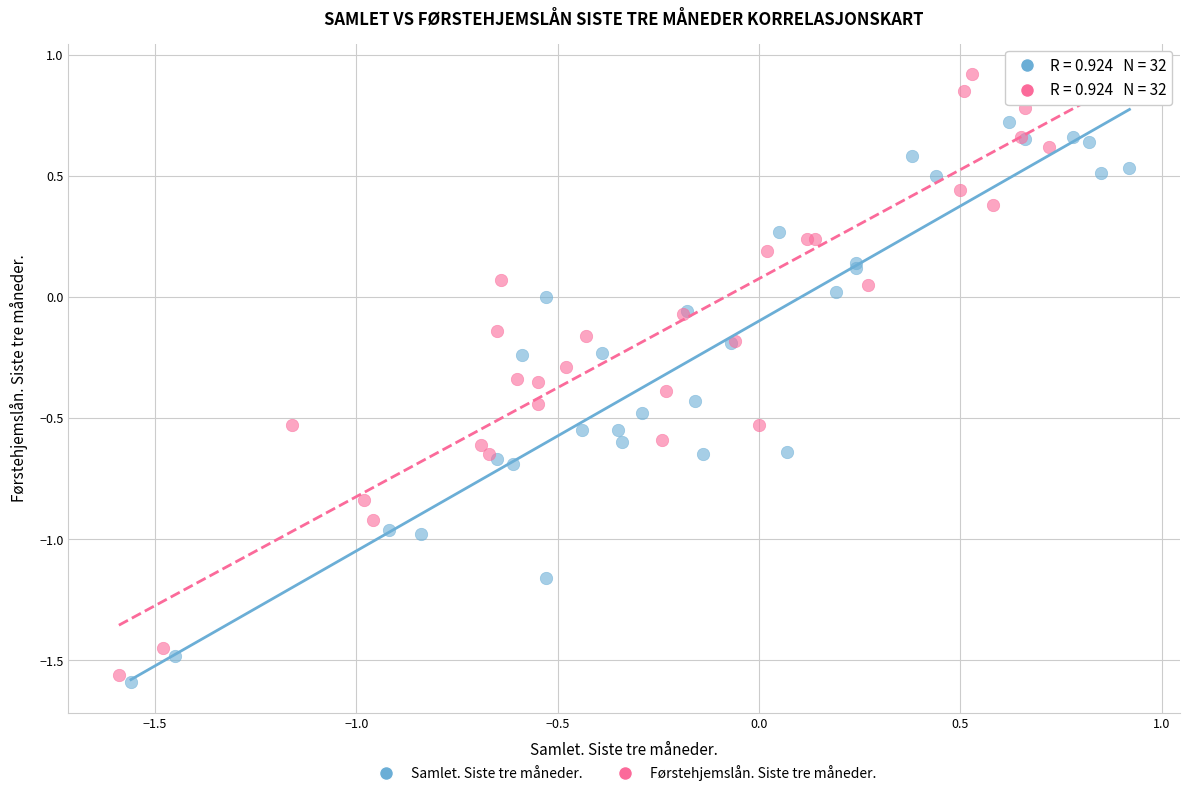

Which series contains the lowest Y value?

Samlet. Siste tre måneder.